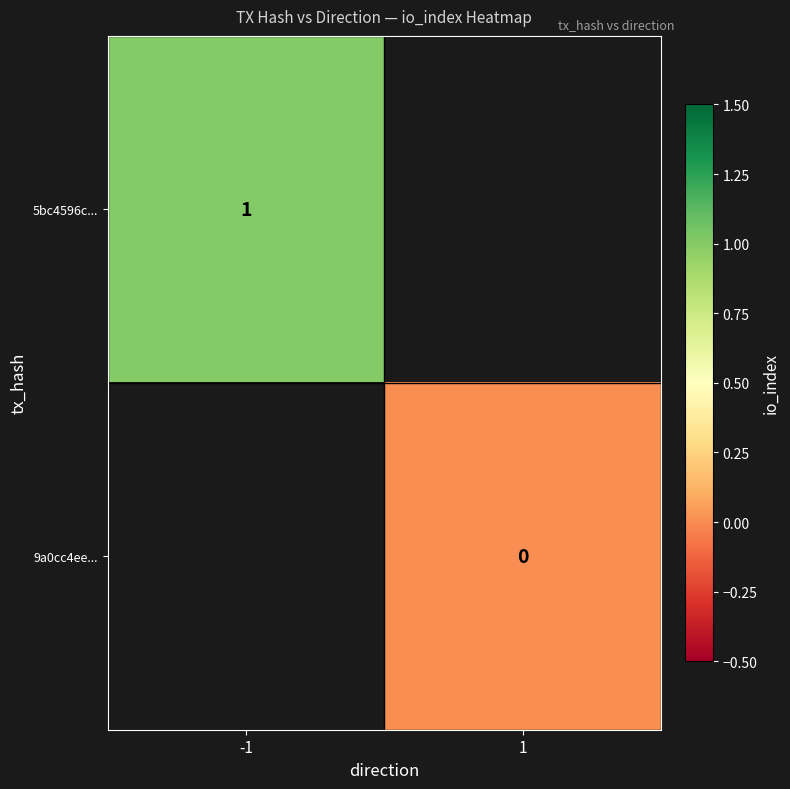

True or false: 5bc4596c... has a value of 2 at -1.

False